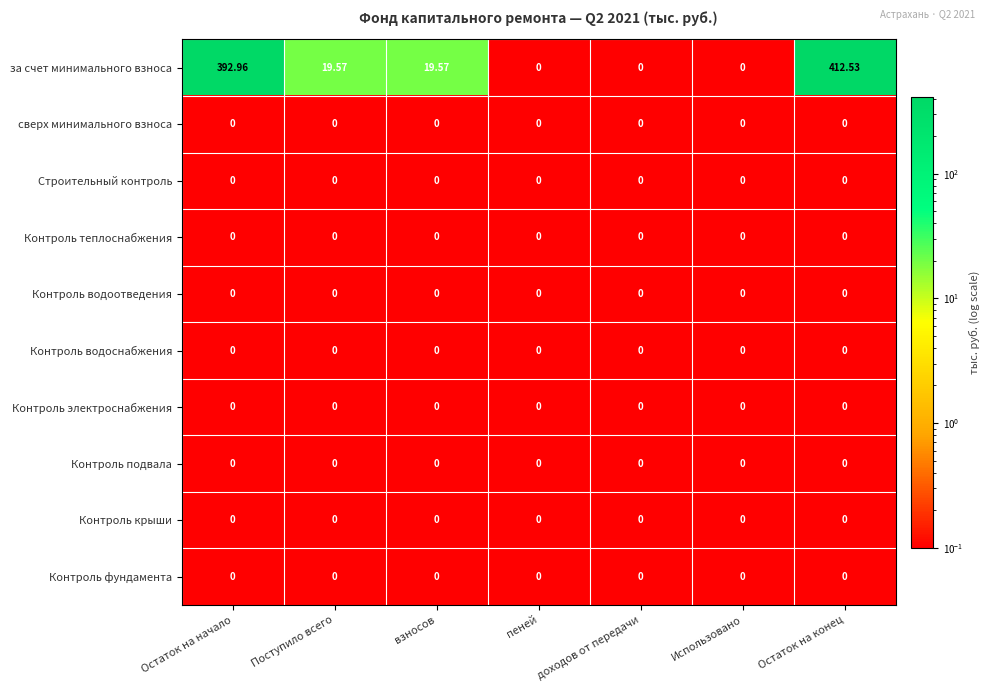

At which category does the chart reach its peak across all series?

Остаток на конец